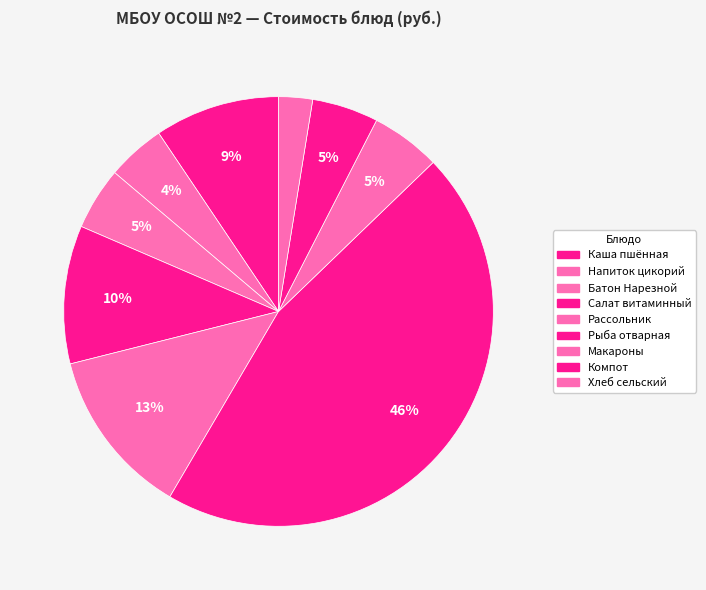

How many slices are in this pie chart?

9